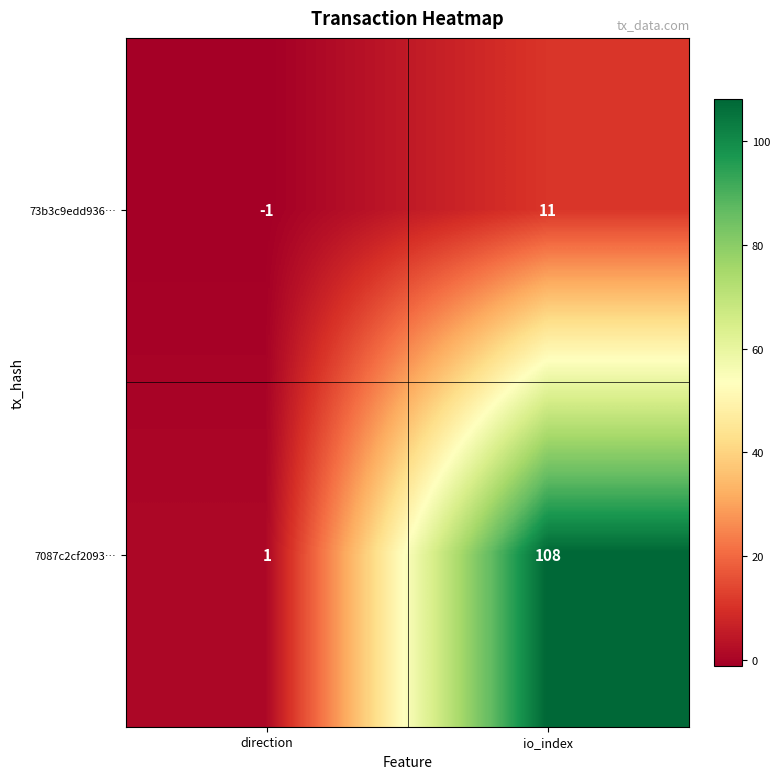

Reading left to right, list all the values displayed in this chart.

73b3c9edd936…: -1	11
7087c2cf2093…: 1	108